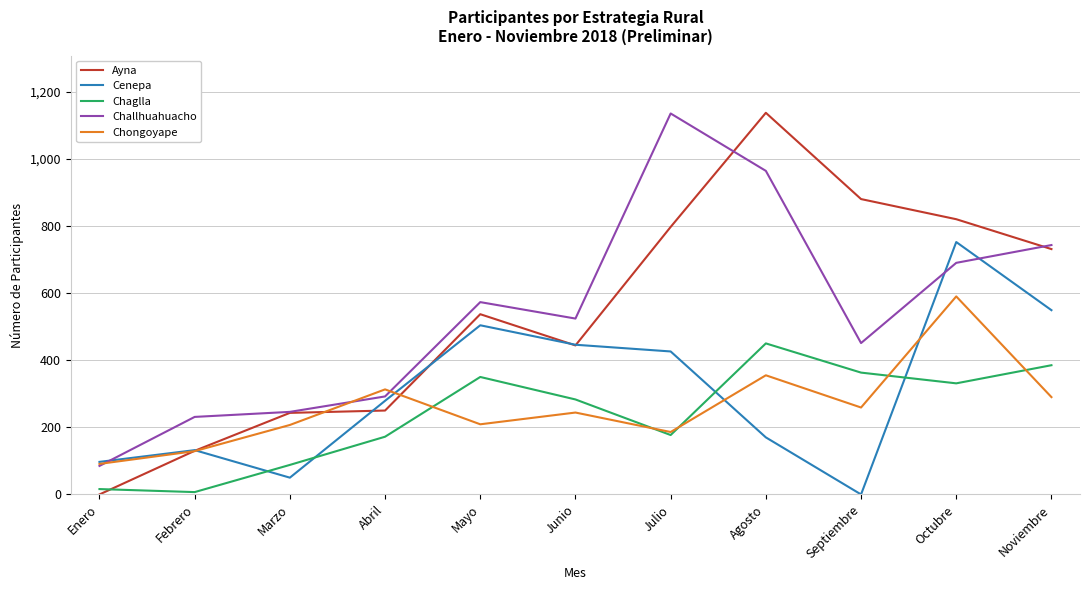

Is the value of Chongoyape at Mayo greater than the value of Chaglla at Marzo?

Yes